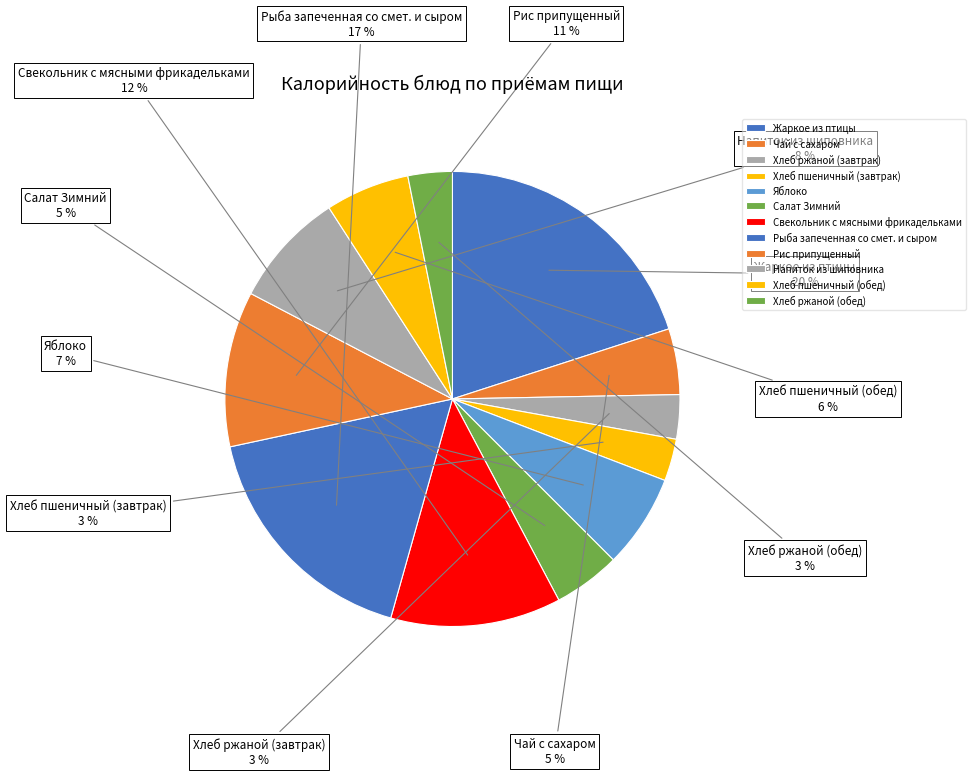

Is the sum of Хлеб пшеничный (завтрак) and Напиток из шиповника greater than half?

No